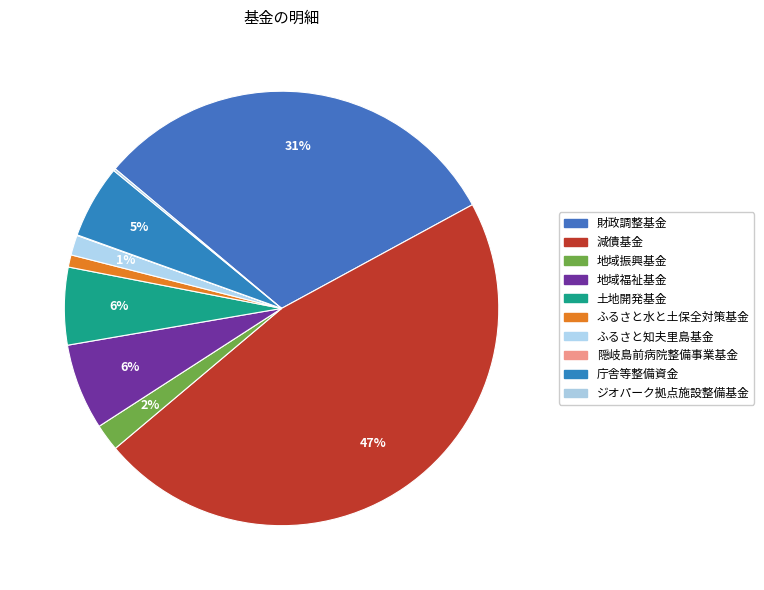

Which slice is the largest?

減債基金